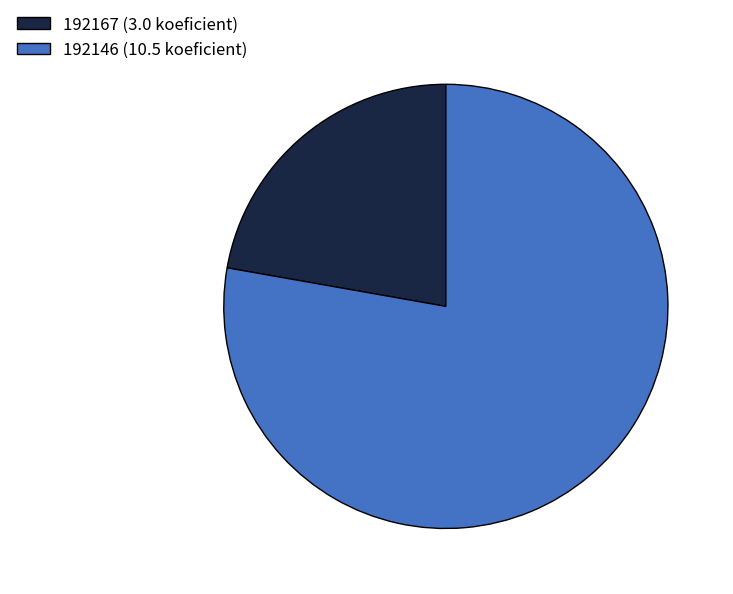

Do 192146 (10.5 koeficient) and 192167 (3.0 koeficient) together represent more than half of the pie?

Yes